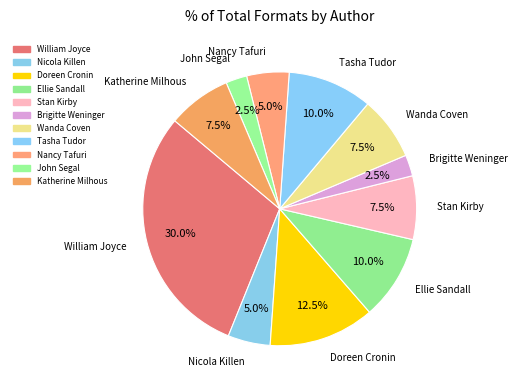

Does any single category account for the majority?

No